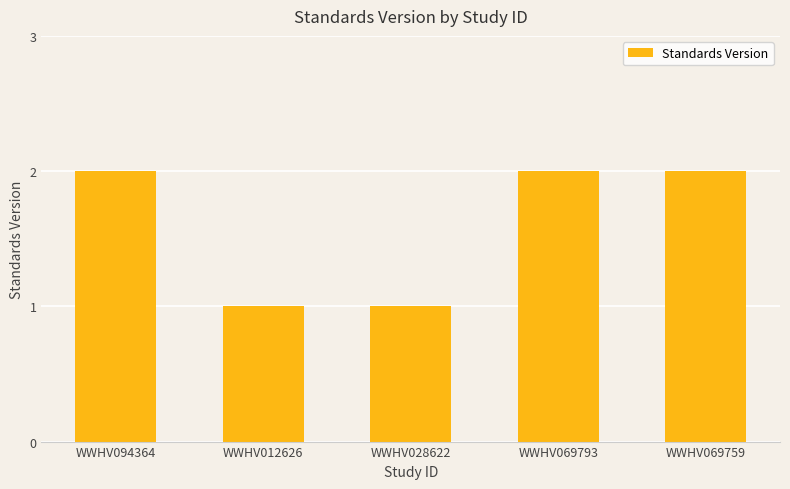

What is the label of the 1st bar from the left?

WWHV094364